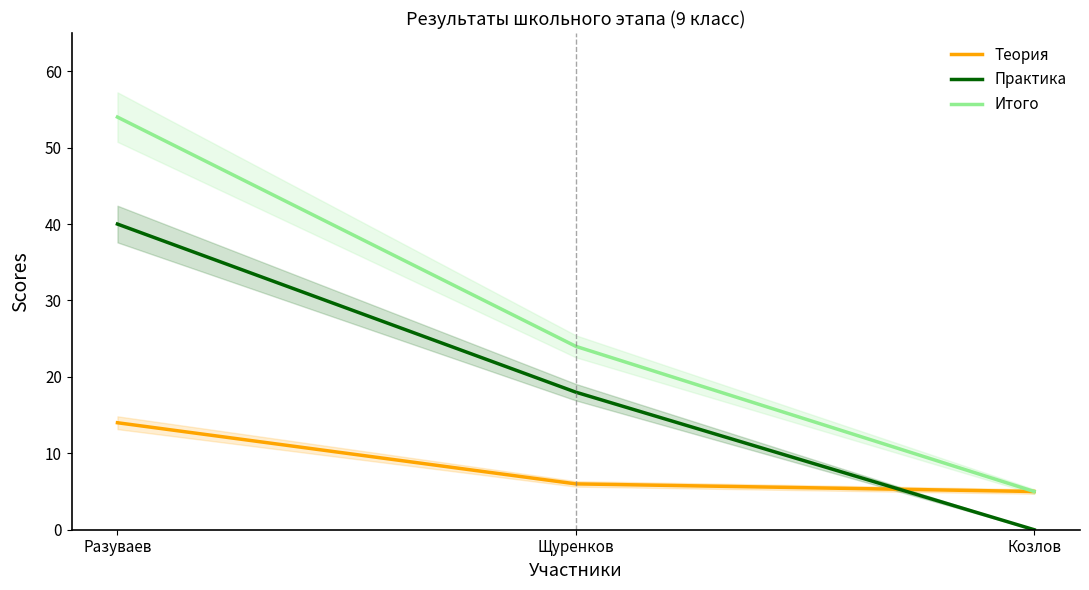

What value does the Итого series have at Разуваев, to the nearest 5?

55